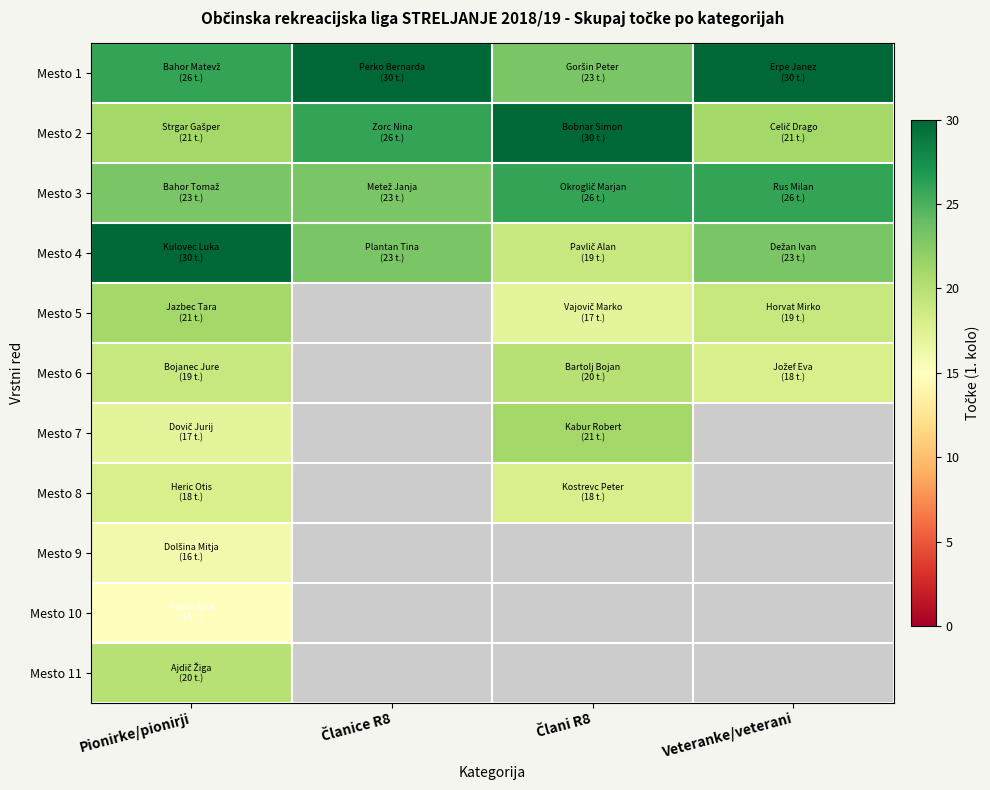

How many positive values does the Mesto 8 series have?

2